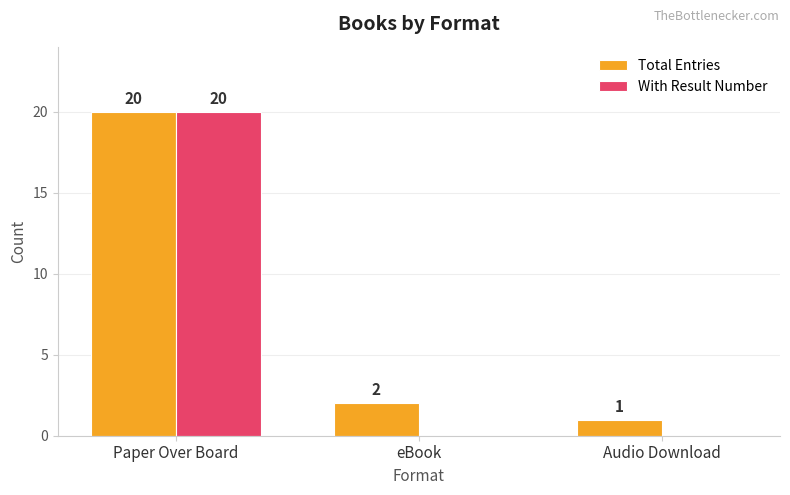

Reading right to left, list all the values displayed in this chart.

Total Entries: Audio Download=1	eBook=2	Paper Over Board=20
With Result Number: Audio Download=0	eBook=0	Paper Over Board=20